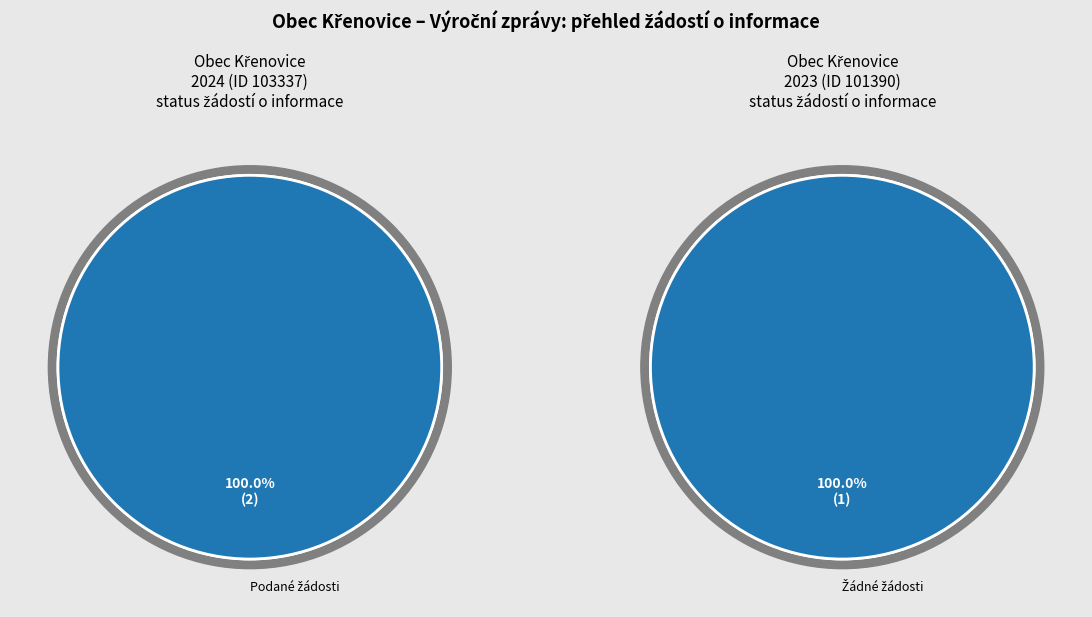

Between 103337 (2024) and 101390 (2023), which series saw the biggest shift?

Počet podaných žádostí o informace